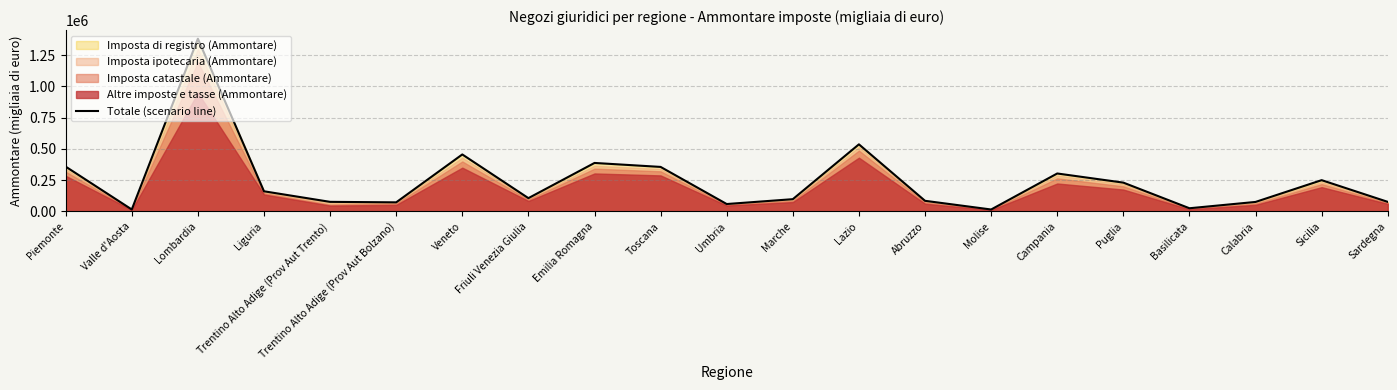

Rank the categories by value from lowest to highest.

Molise, Valle d'Aosta, Basilicata, Umbria, Trentino Alto Adige (Prov Aut Bolzano), Calabria, Sardegna, Trentino Alto Adige (Prov Aut Trento), Abruzzo, Marche, Friuli Venezia Giulia, Liguria, Puglia, Sicilia, Campania, Toscana, Piemonte, Emilia Romagna, Veneto, Lazio, Lombardia